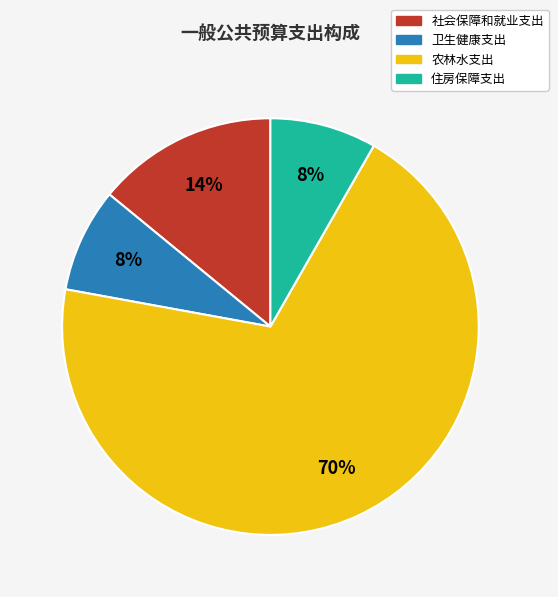

To the nearest percent, what portion does 卫生健康支出 represent?

8%